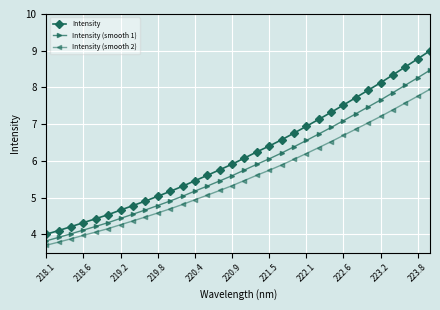

What is the average value of the Intensity series?

6.2